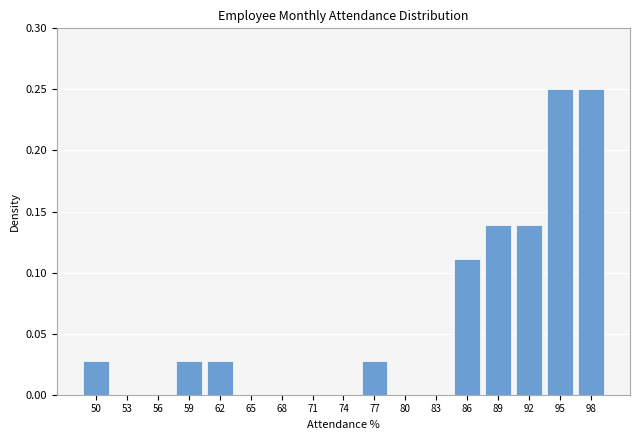

What is the change in value from 80 to 89?

+0.1